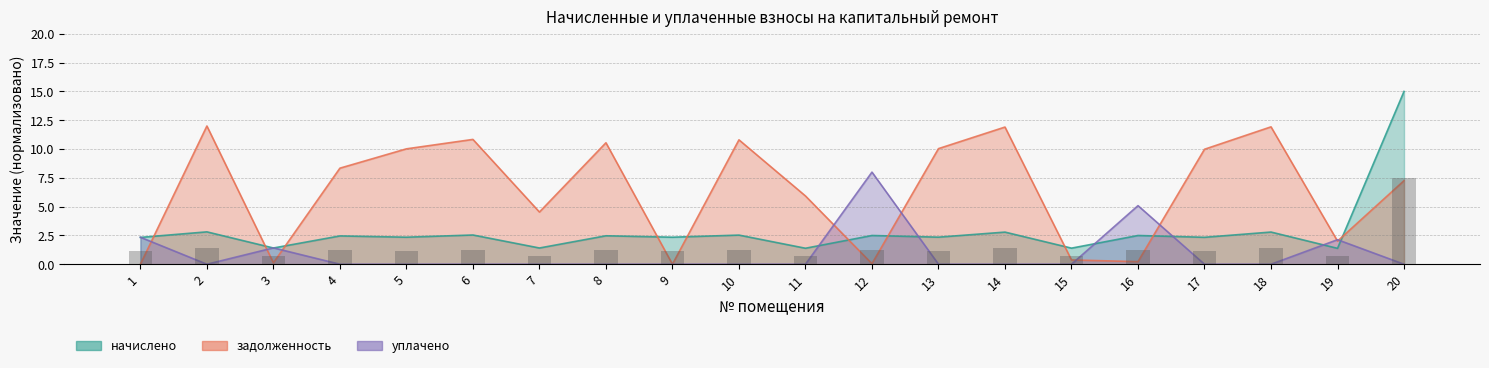

How many data points does each series have?

20